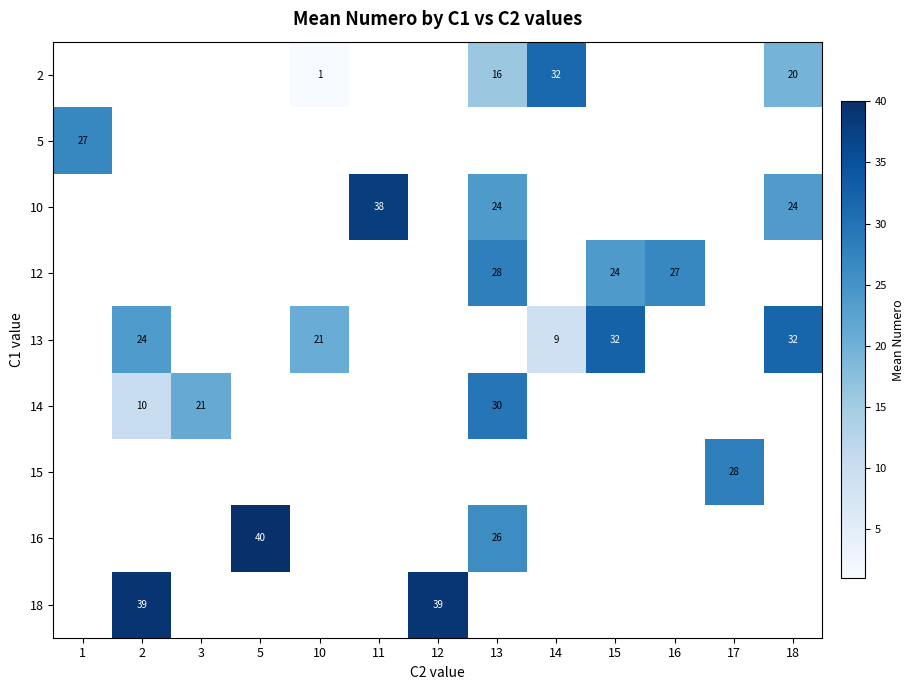

How many series are shown in this chart?

9